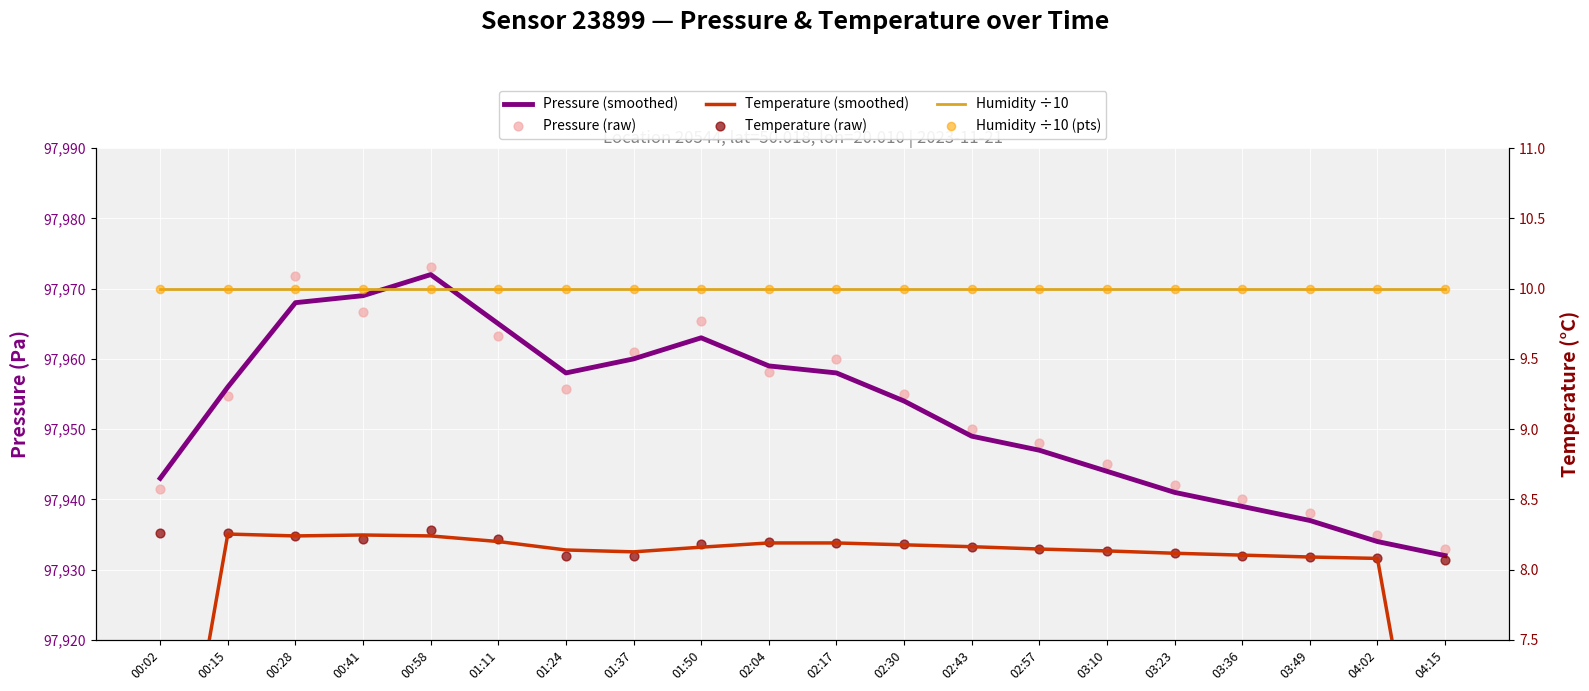

At how many categories does at least one series exceed 41679?

20